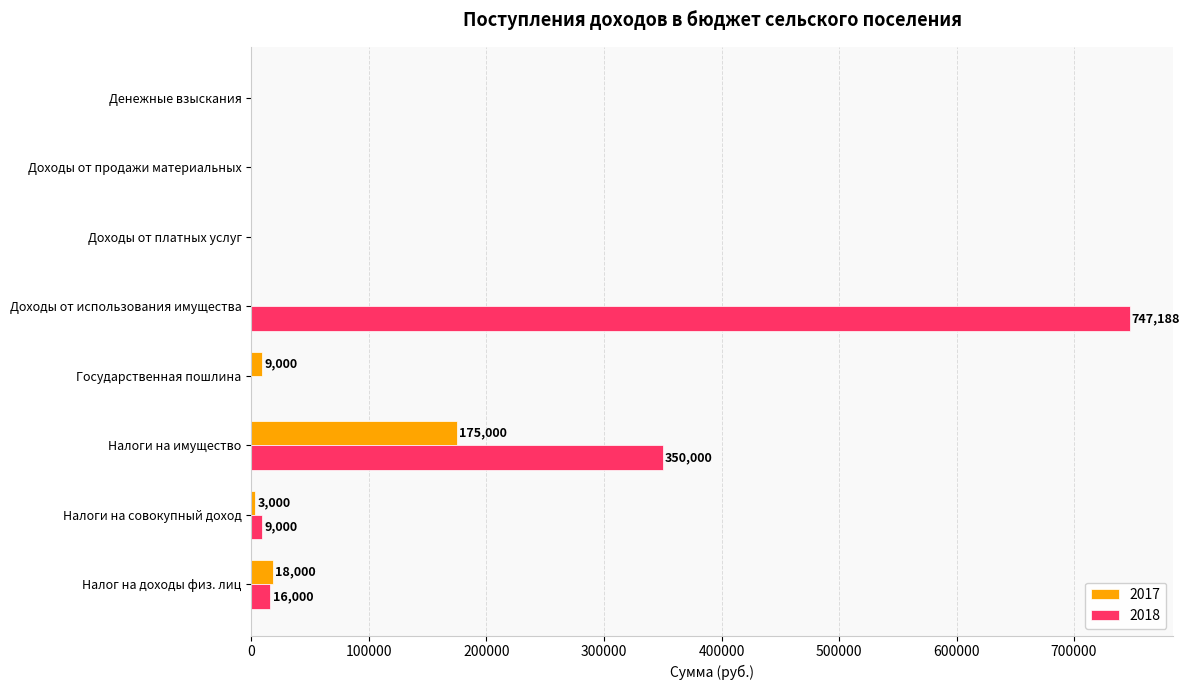

What is the sum of the 2018 values at Налоги на имущество and Доходы от платных услуг?

350000